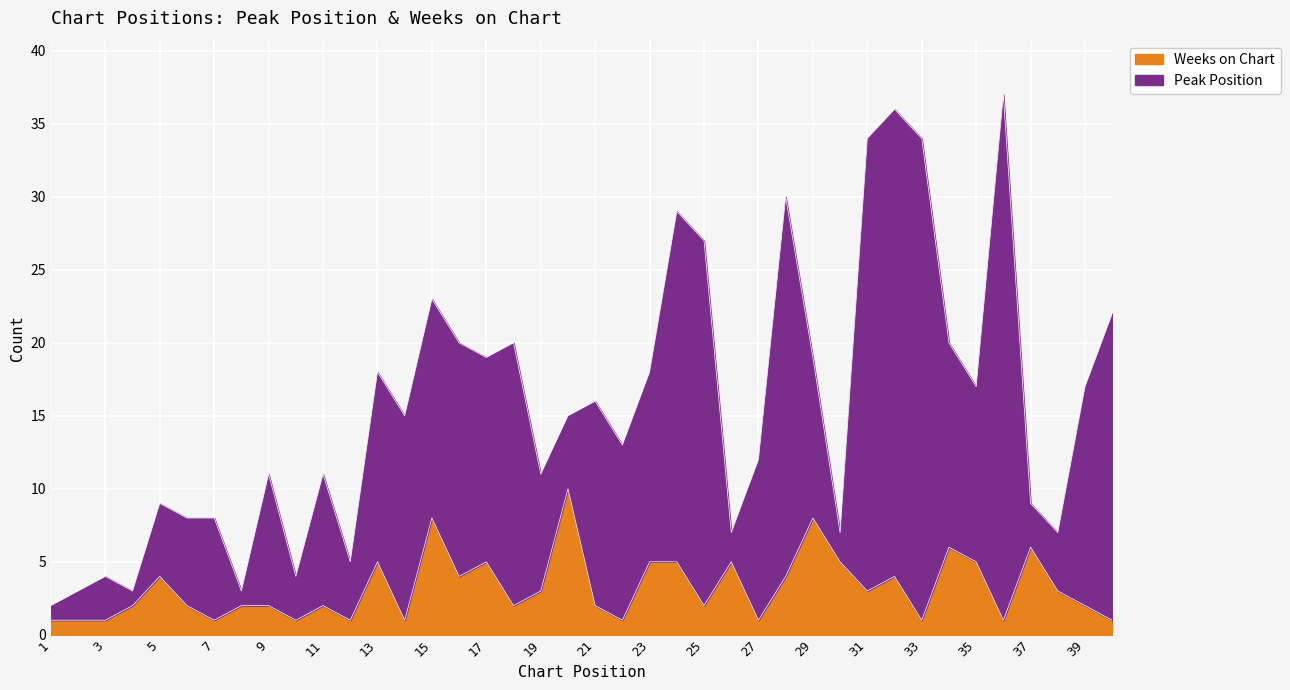

Is it true that the value at 28 is 4?

True